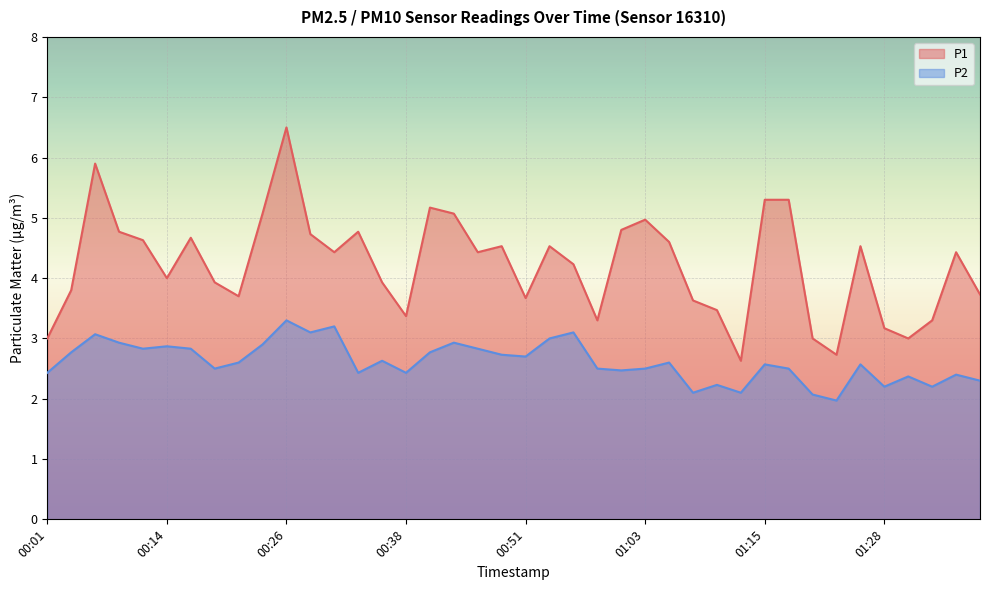

What are all the series names shown in the legend?

P1, P2